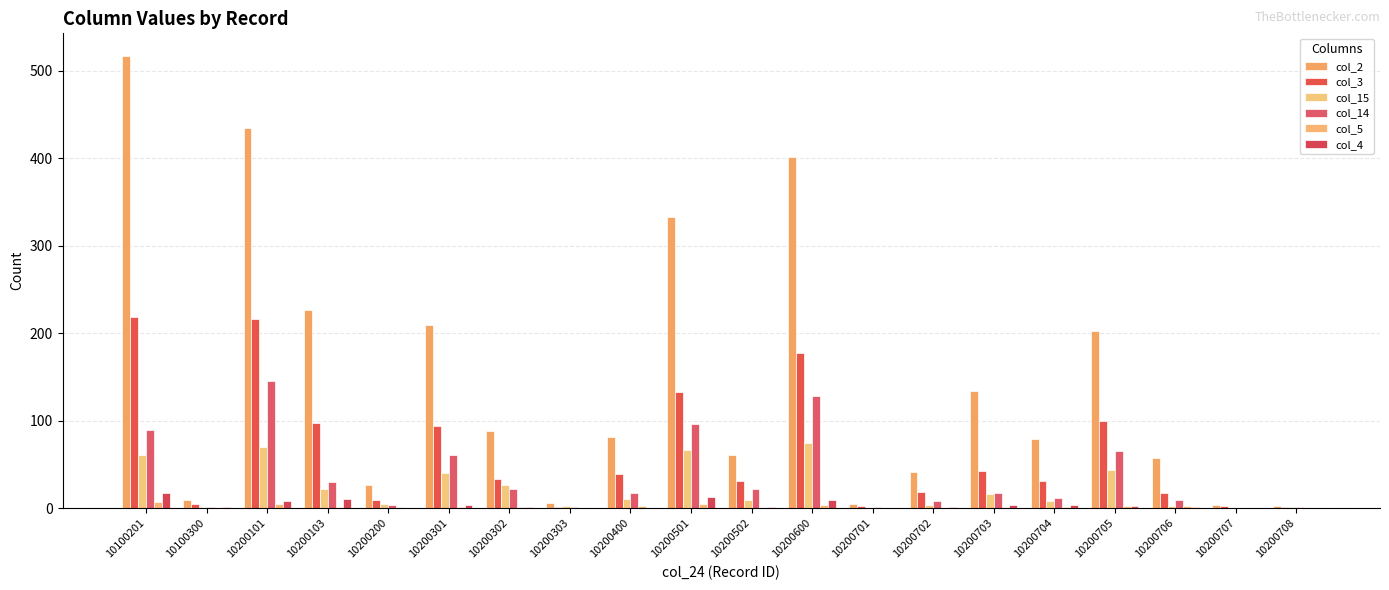

At which category does the chart reach its peak across all series?

10100201